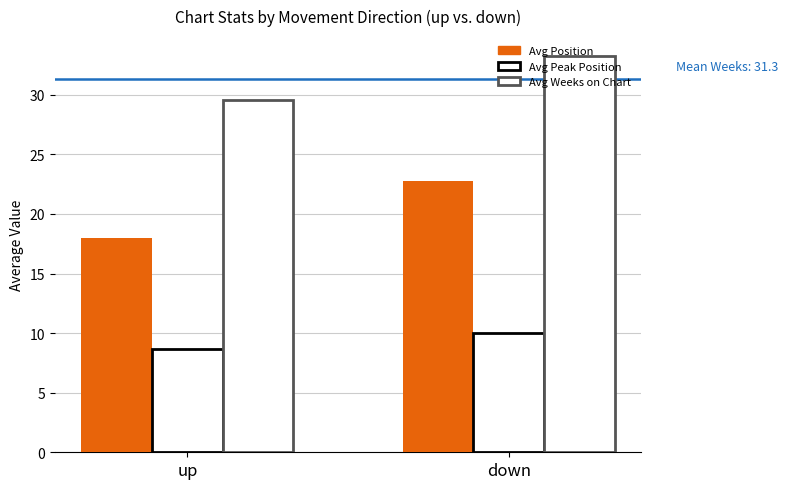

True or false: Avg Weeks on Chart has a value of 20.7 at up.

False